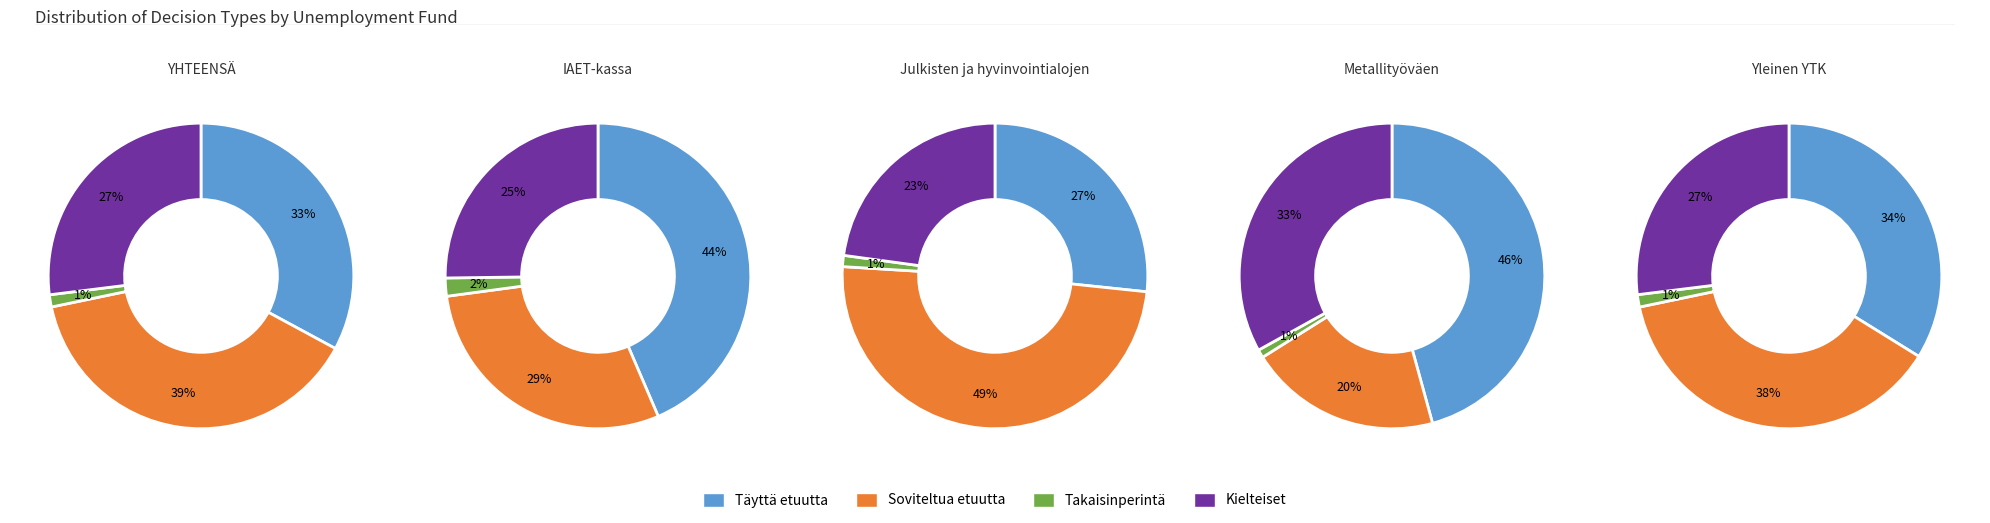

To the nearest percent, what is the combined percentage of IAET-kassa and YHTEENSÄ?

73%